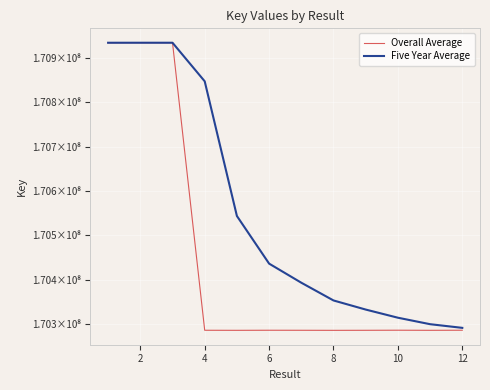

True or false: Overall Average and Five Year Average cross at least once.

True